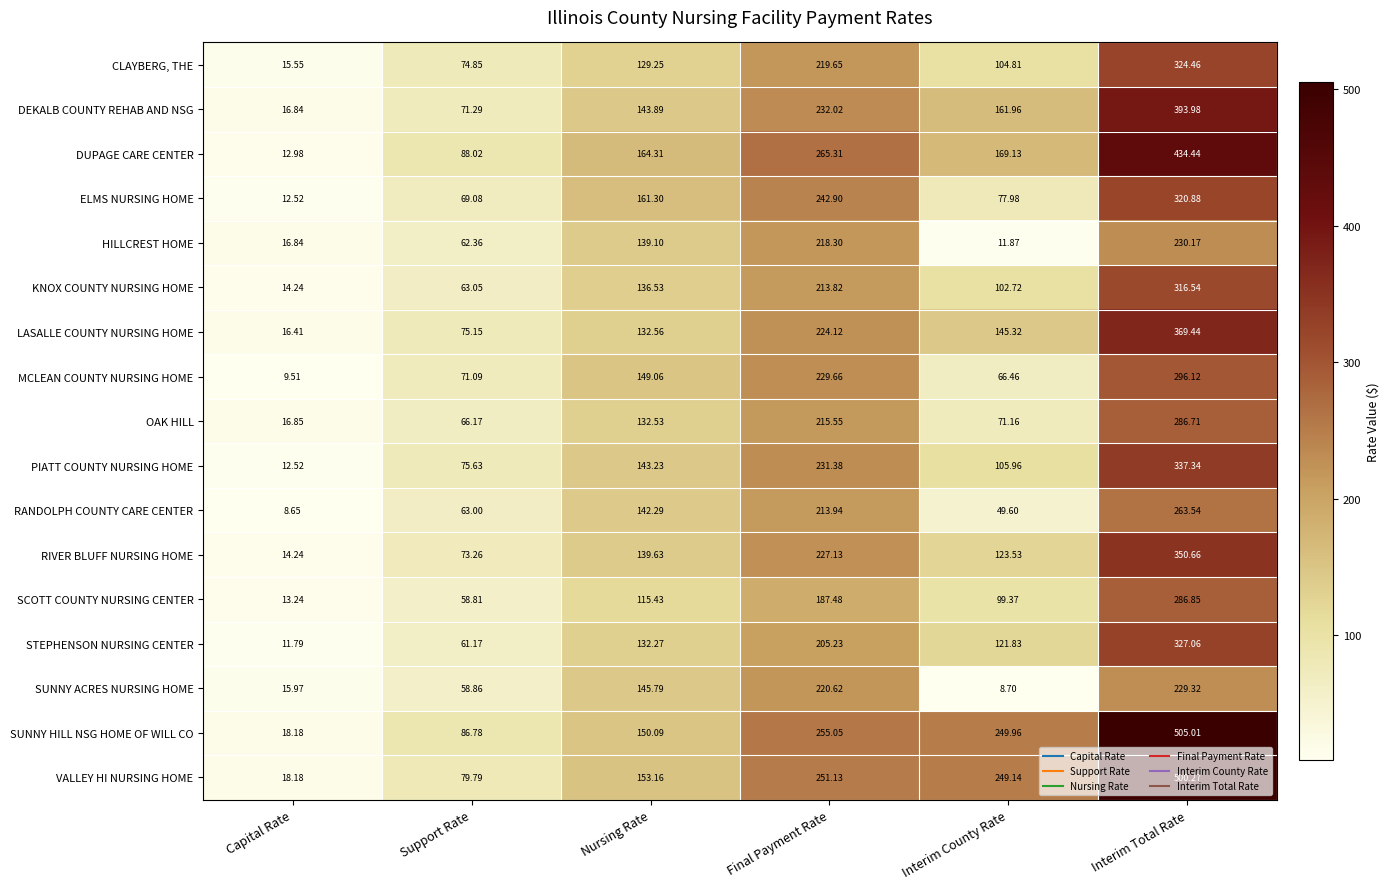

At how many categories does at least one series exceed 326?

1